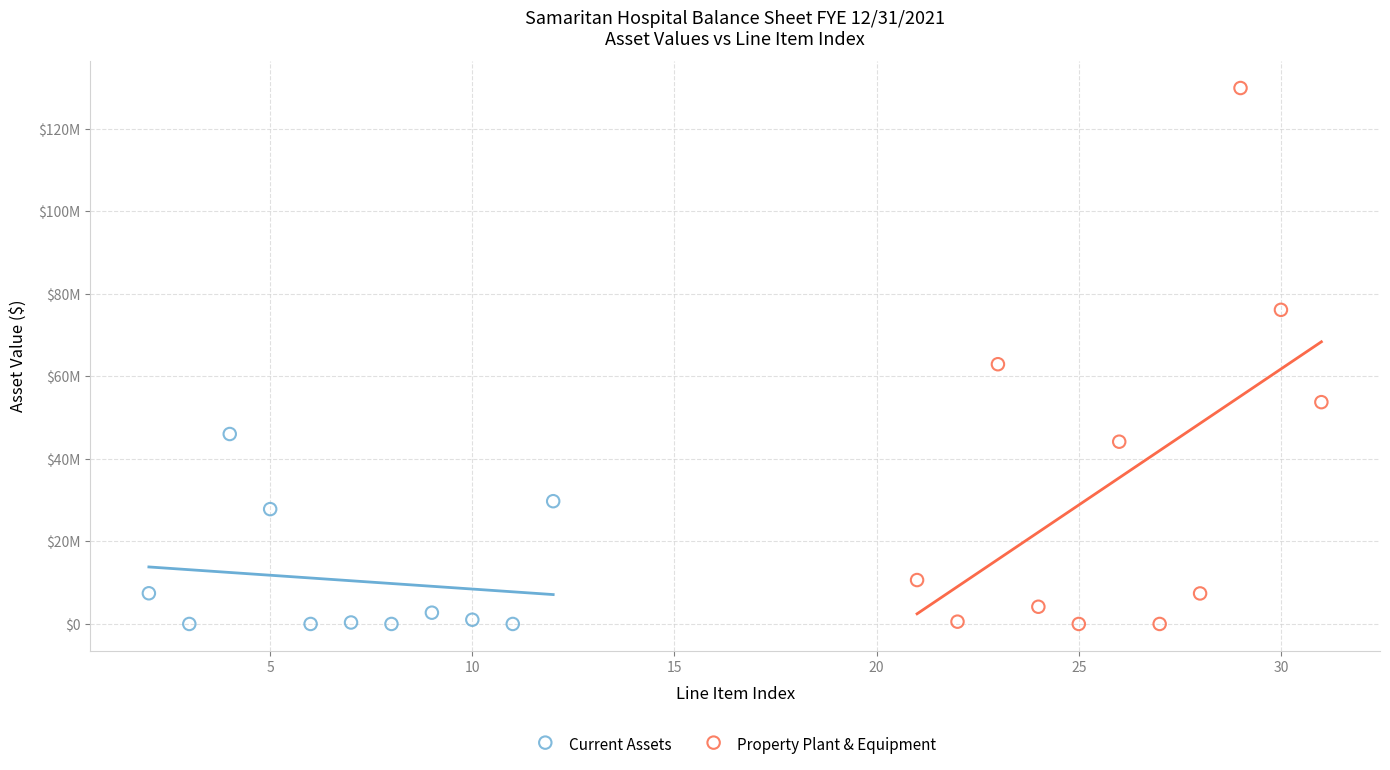

What are all the series names shown in the legend?

Current Assets, Property Plant & Equipment